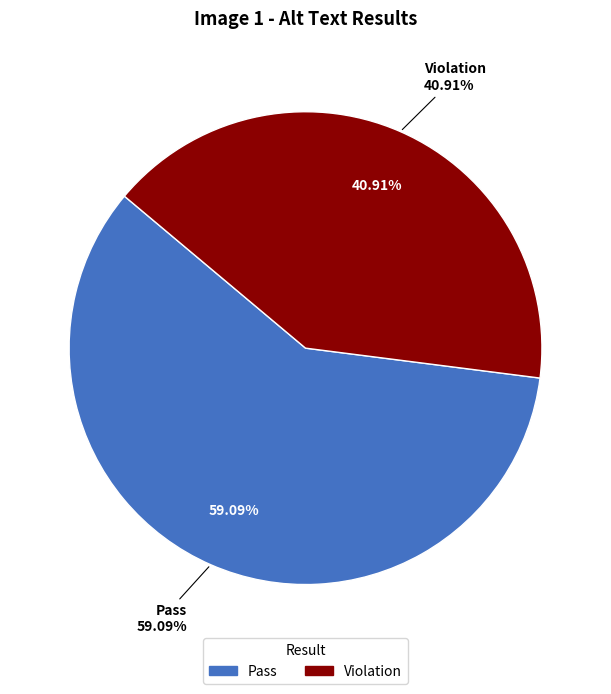

What percentage is the Violation slice, to the nearest percent?

41%